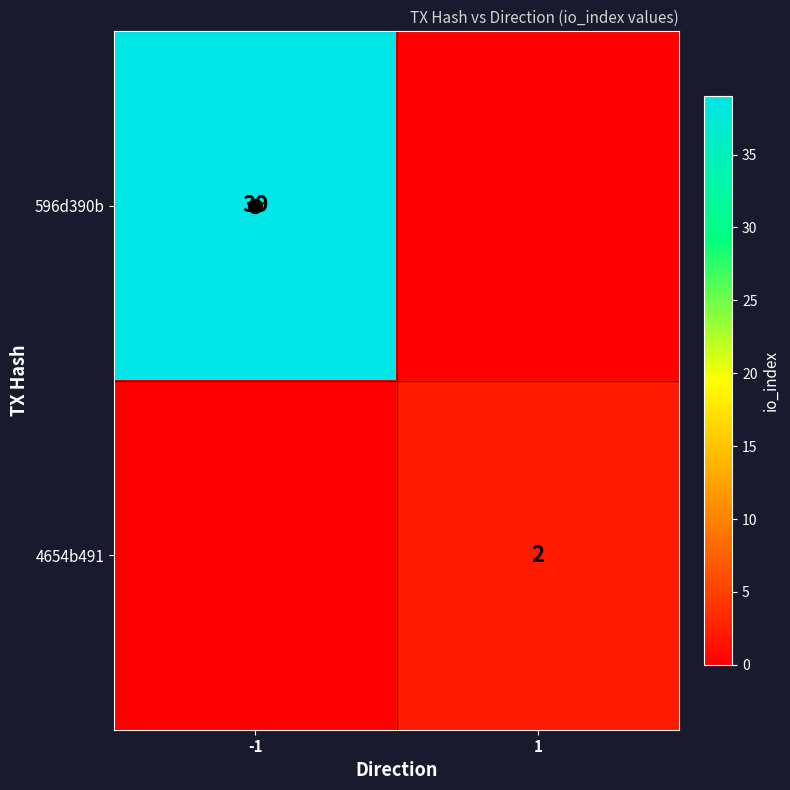

The value of 596d390b at -1 is 39. True or false?

True